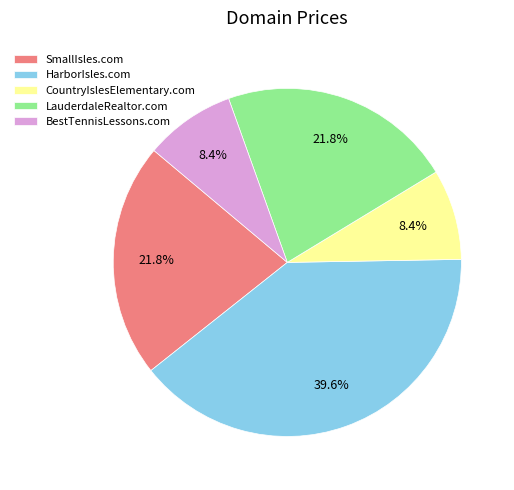

Is there any slice that represents more than half of the pie?

No